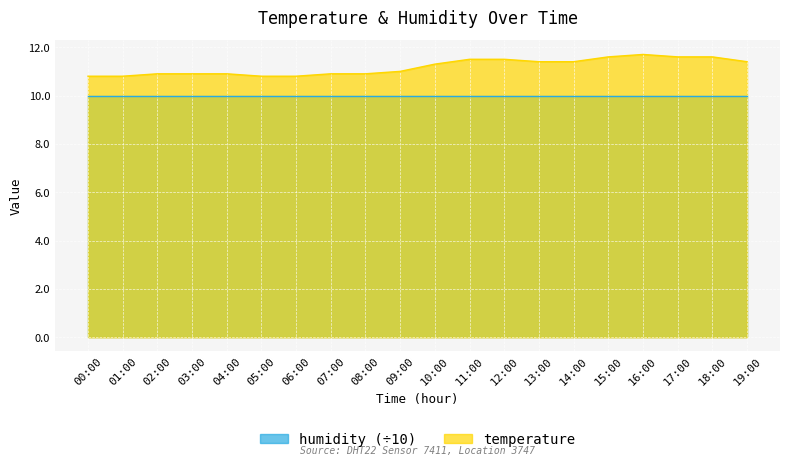

Which label corresponds to the largest value in the chart?

16:00